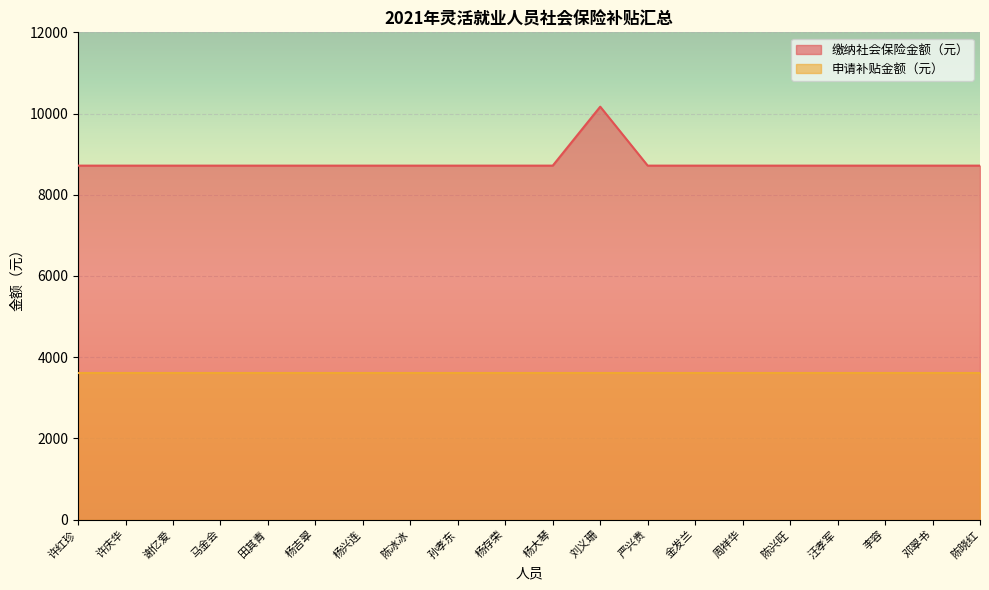

True or false: there are more than 2 points higher than both neighbors.

False